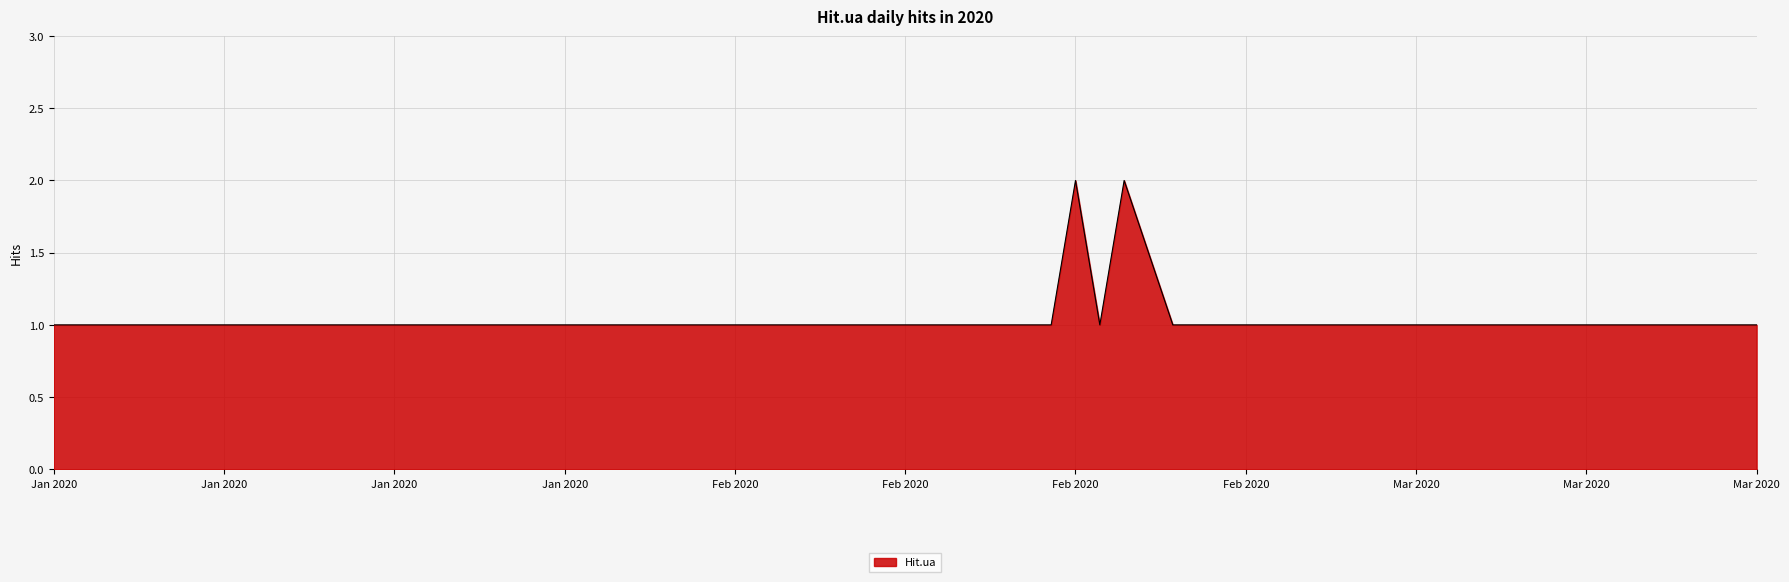

How many lines are shown in the chart?

1